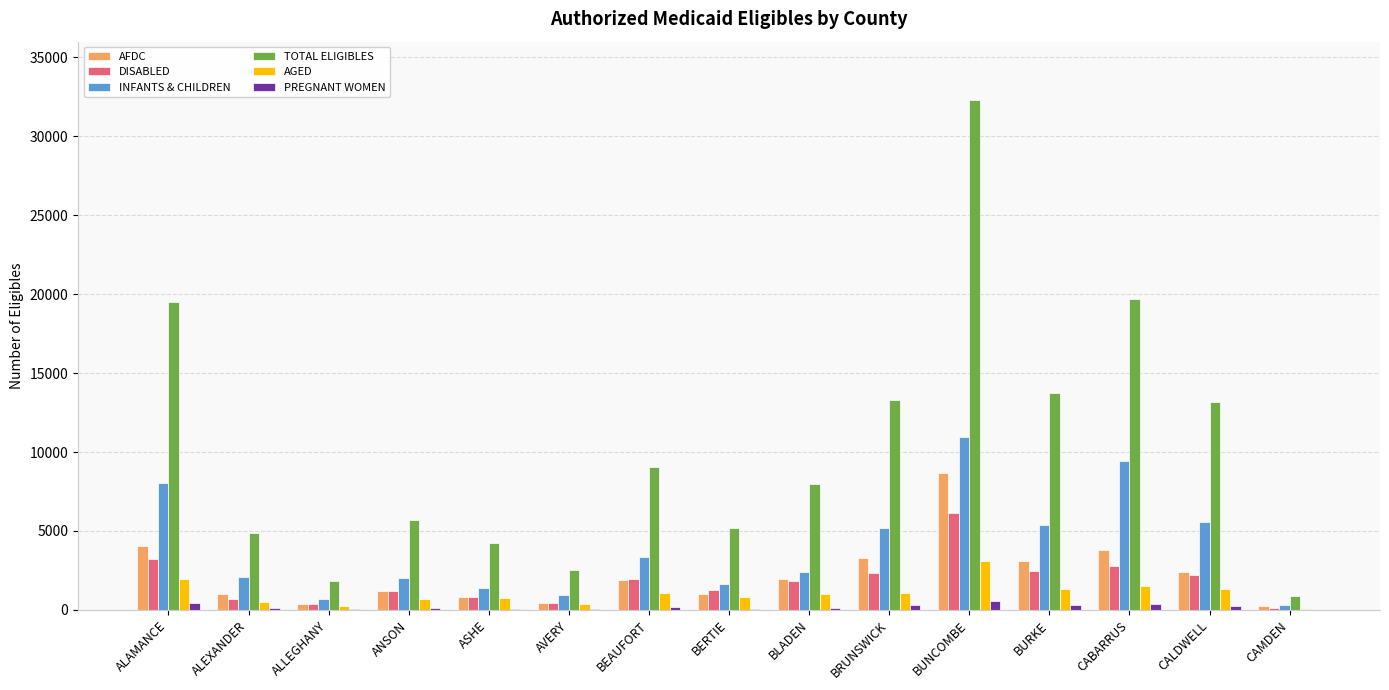

What is the maximum value for AFDC?

8649